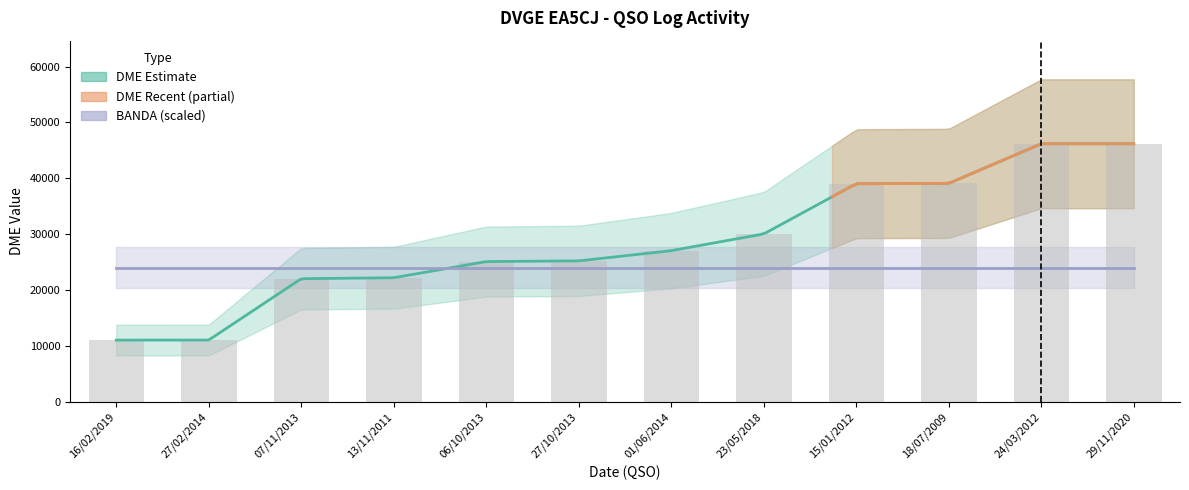

What is the ratio of the value at 01/06/2014 to the value at 27/02/2014?

2.5